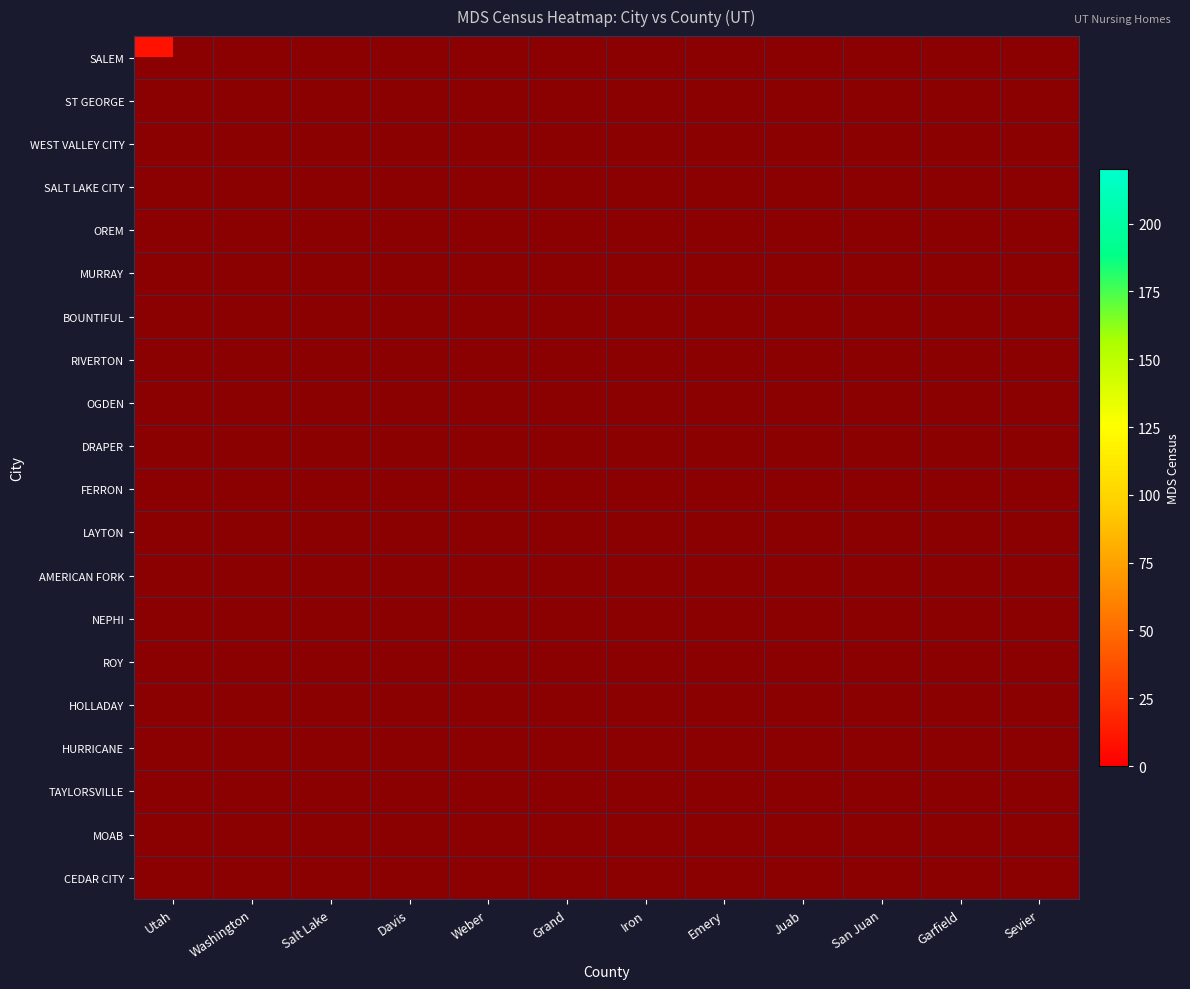

Which series has the largest range (max minus min)?

SALEM